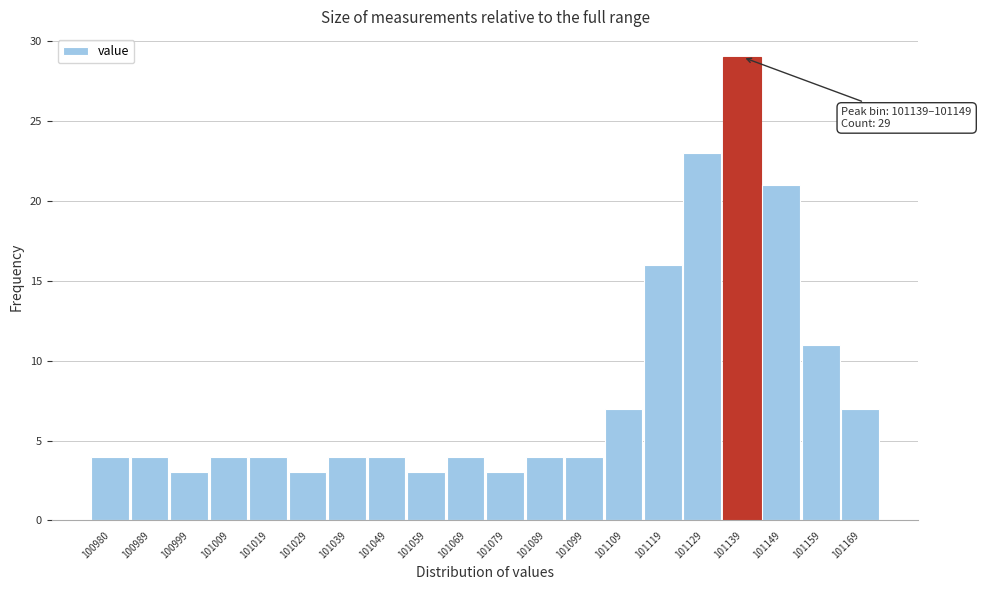

Reading left to right, list all the values displayed in this chart.

4	4	3	4	4	3	4	4	3	4	3	4	4	7	16	23	29	21	11	7